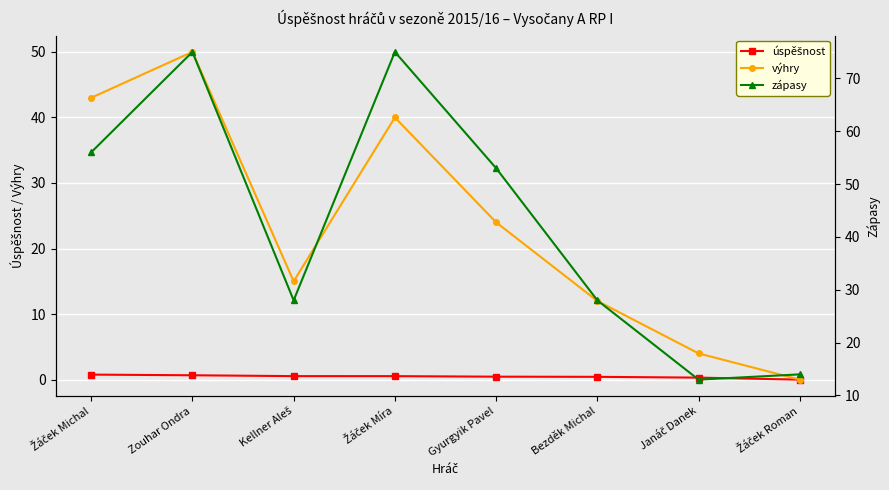

Reading right to left, what are all the values shown in this chart?

úspěšnost: Žáček Roman=0.0	Janáč Danek=0.3	Bezděk Michal=0.4	Gyurgyik Pavel=0.5	Žáček Míra=0.5	Kellner Aleš=0.5	Zouhar Ondra=0.7	Žáček Michal=0.8
výhry: Žáček Roman=0.0	Janáč Danek=4.0	Bezděk Michal=12.0	Gyurgyik Pavel=24.0	Žáček Míra=40.0	Kellner Aleš=15.0	Zouhar Ondra=50.0	Žáček Michal=43.0
zápasy: Žáček Roman=14.0	Janáč Danek=13.0	Bezděk Michal=28.0	Gyurgyik Pavel=53.0	Žáček Míra=75.0	Kellner Aleš=28.0	Zouhar Ondra=75.0	Žáček Michal=56.0